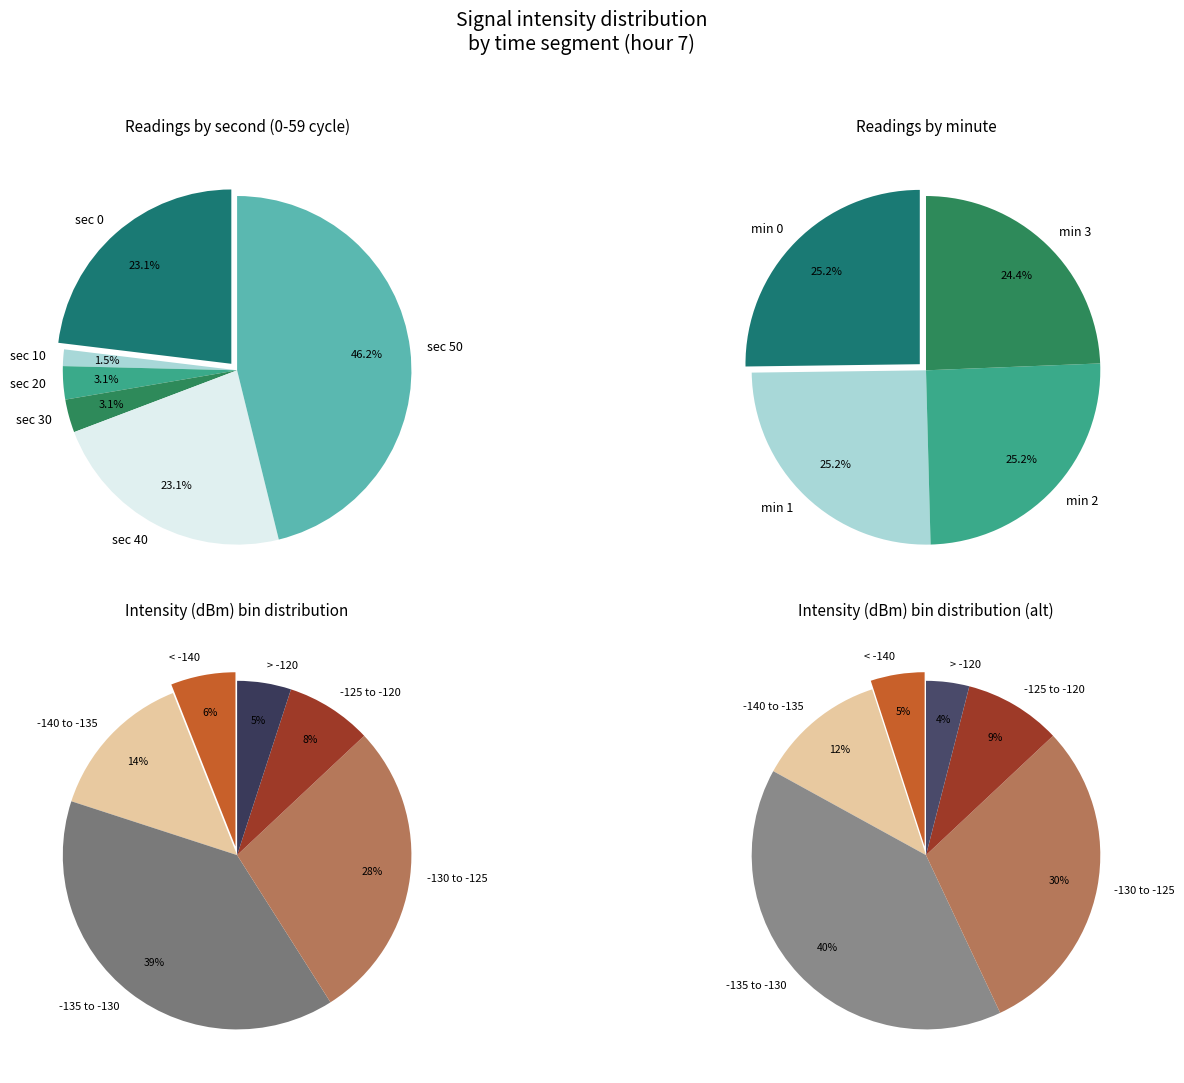

Approximately how many times larger is the value at 0 compared to 50?

0.5